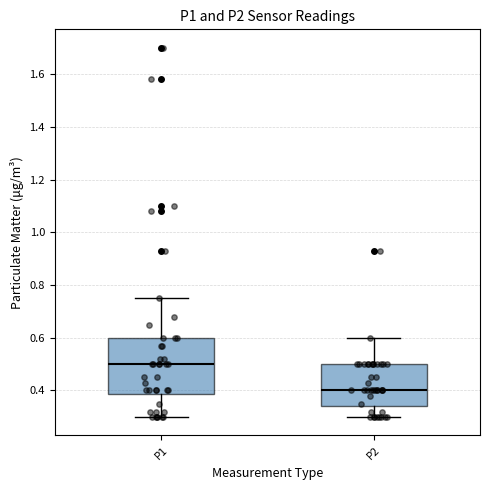

Which box's median line is the lowest?

P2